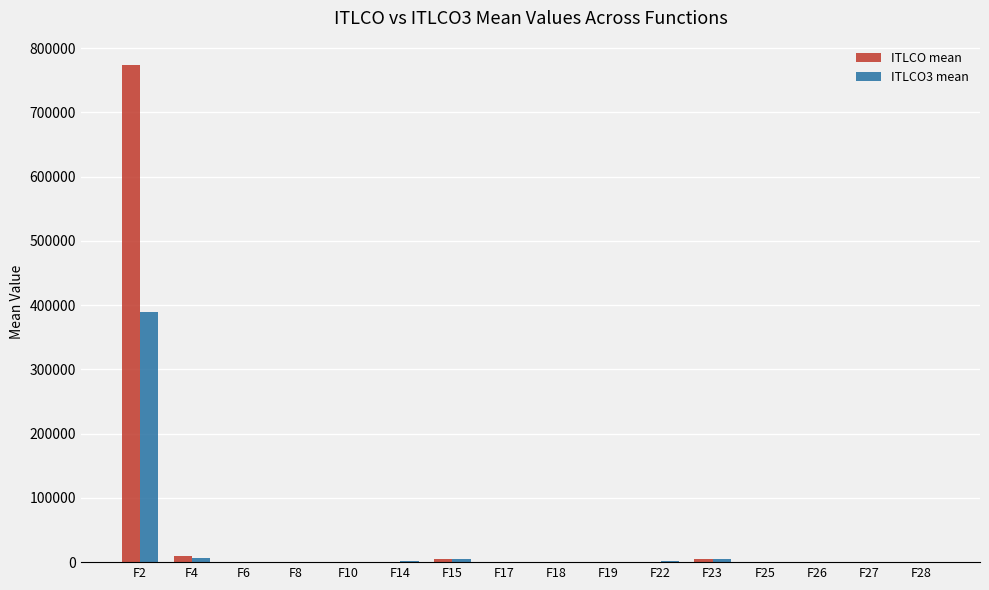

How many distinct data groups are displayed?

2